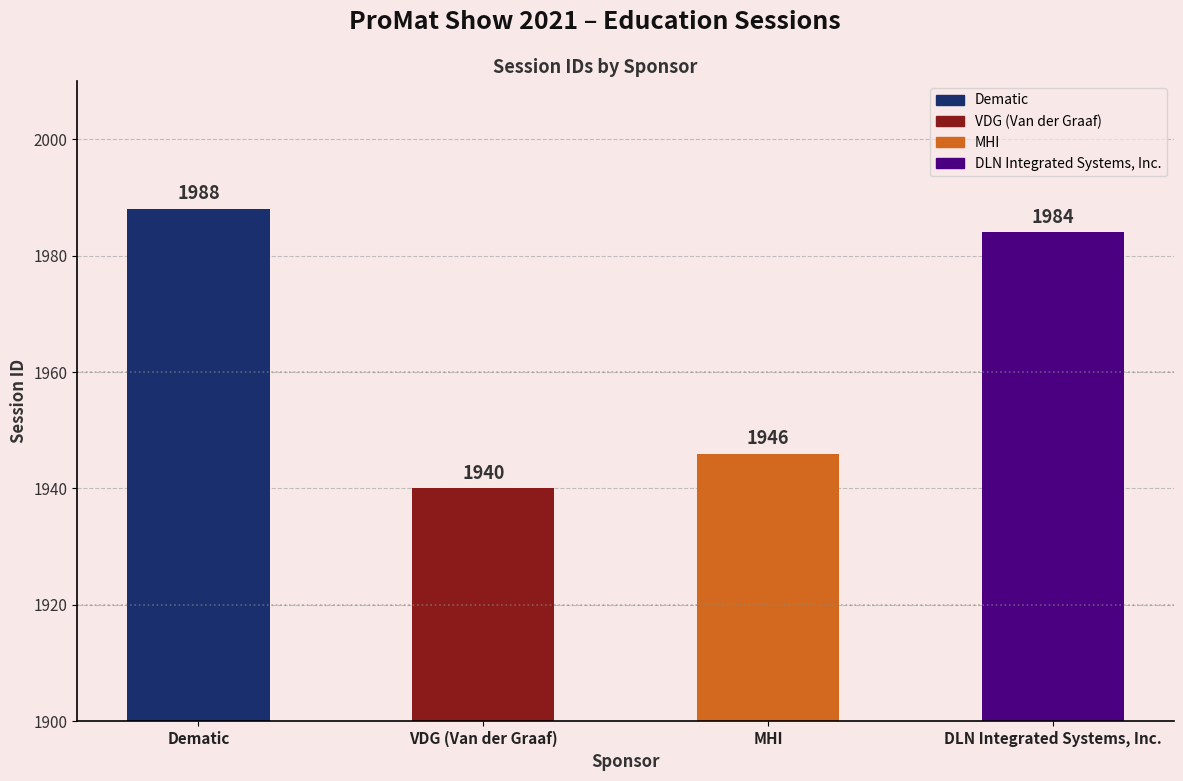

Which has a higher value, VDG (Van der Graaf) or MHI?

MHI